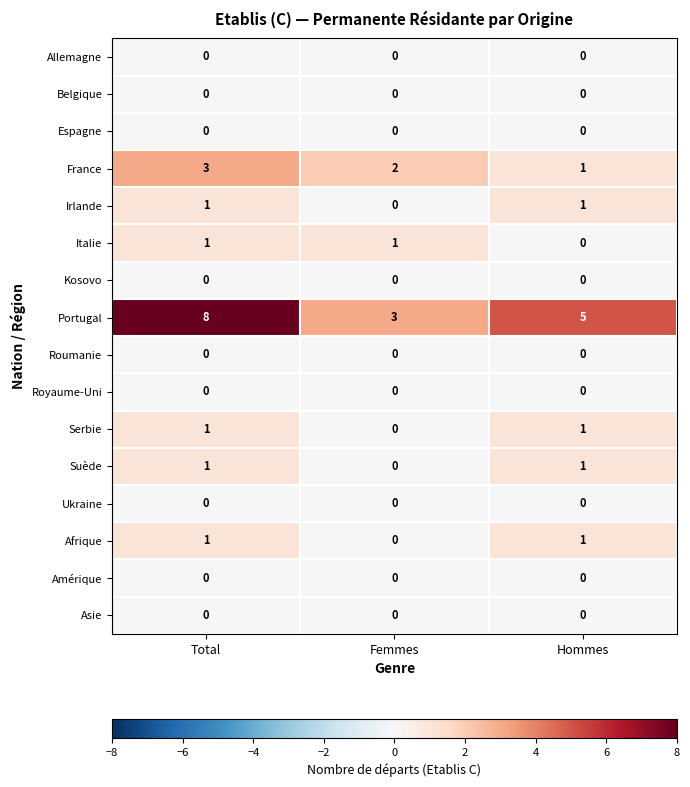

True or false: Suède has a value of 0 at Femmes.

True